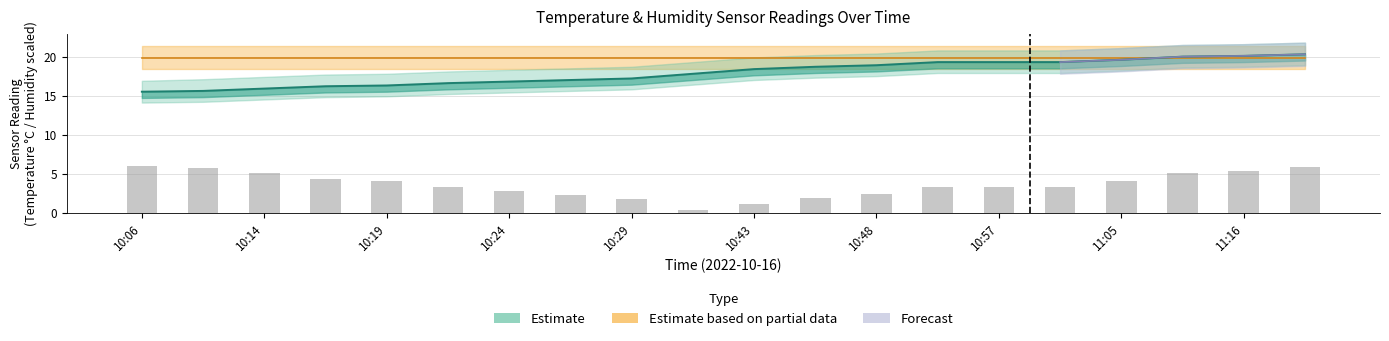

How many bars are there in total?

20